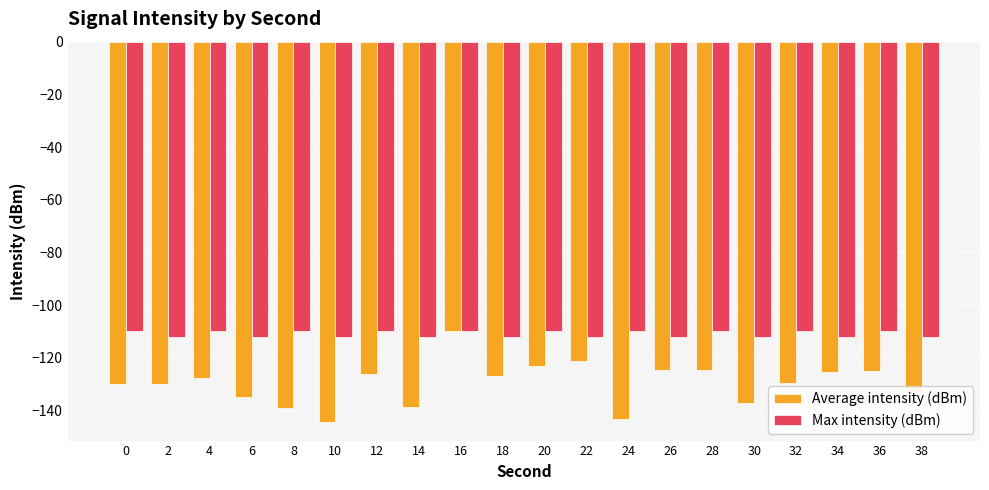

At which category is the sum across all series the highest?

16